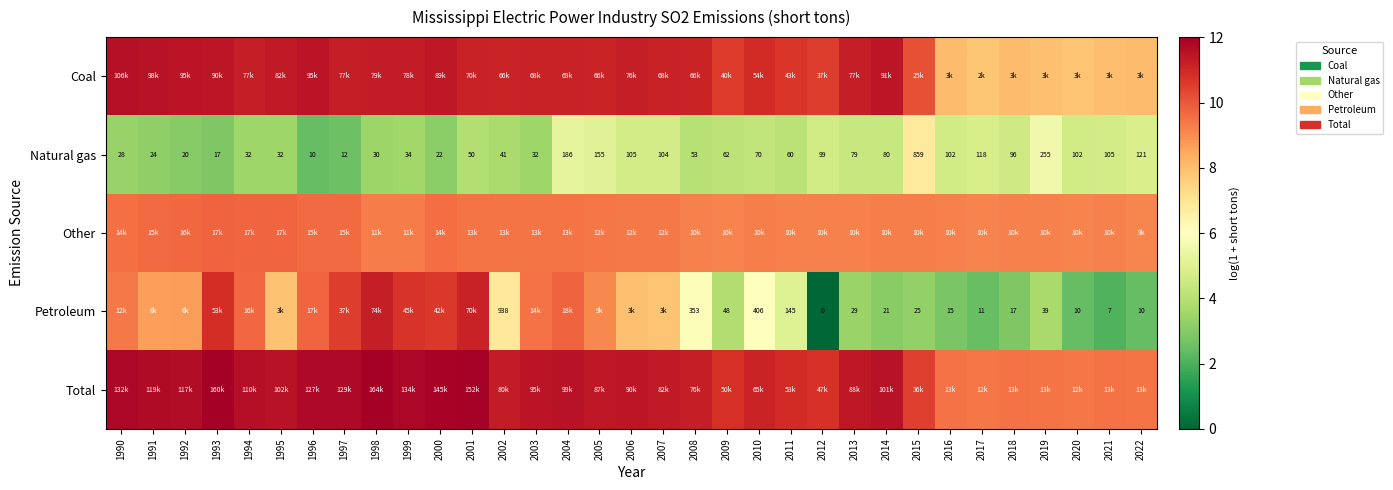

What is the lowest value of the Total series?

9.4